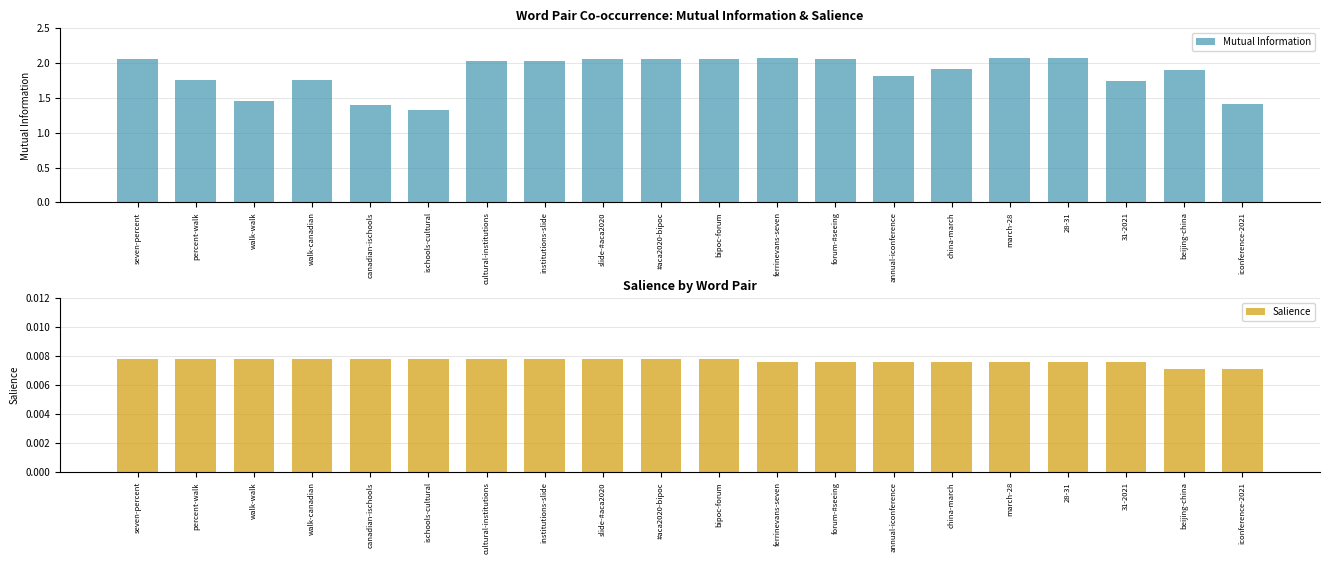

Is the value of Mutual Information at percent-walk greater than the value of Salience at institutions-slide?

Yes